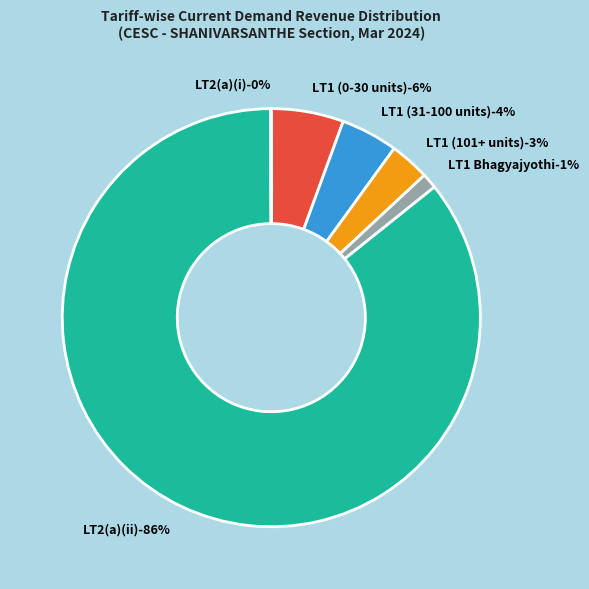

Which slice is the largest?

LT2(a)(ii)